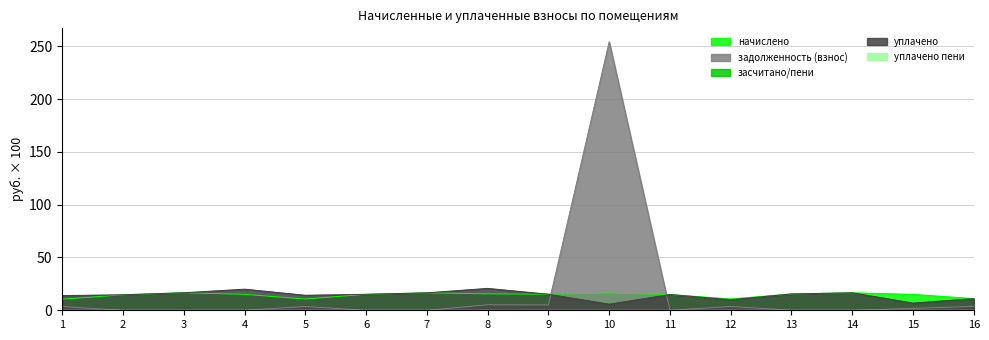

Is the value of начислено at 13 greater than the value of задолженность (взнос) at 1?

Yes